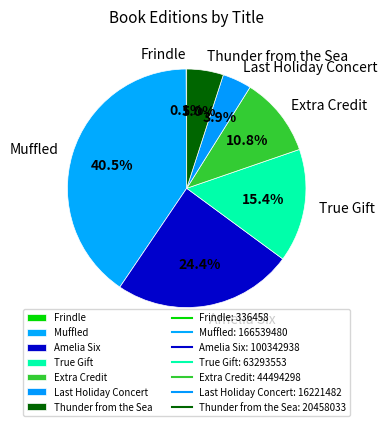

What percentage is the Extra Credit slice, to the nearest percent?

11%